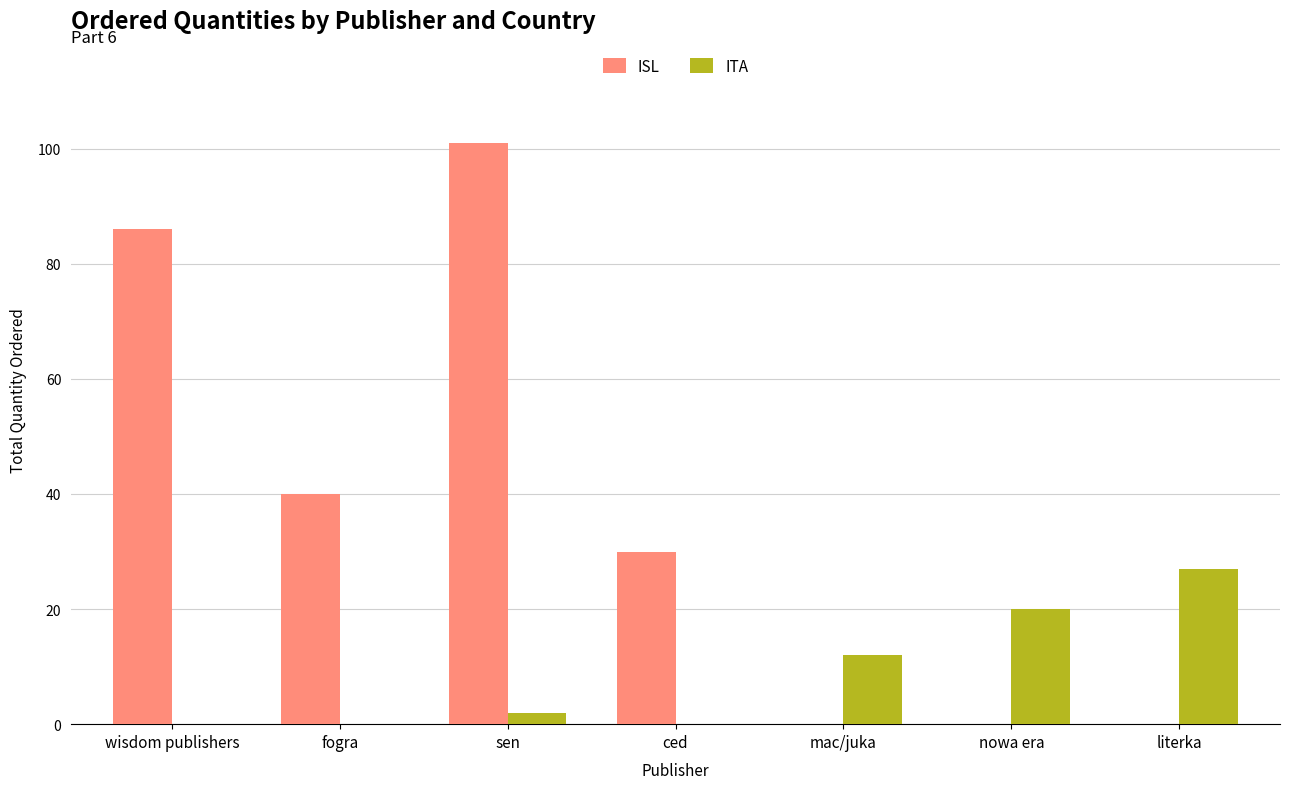

Which series has the largest total across all categories?

ISL